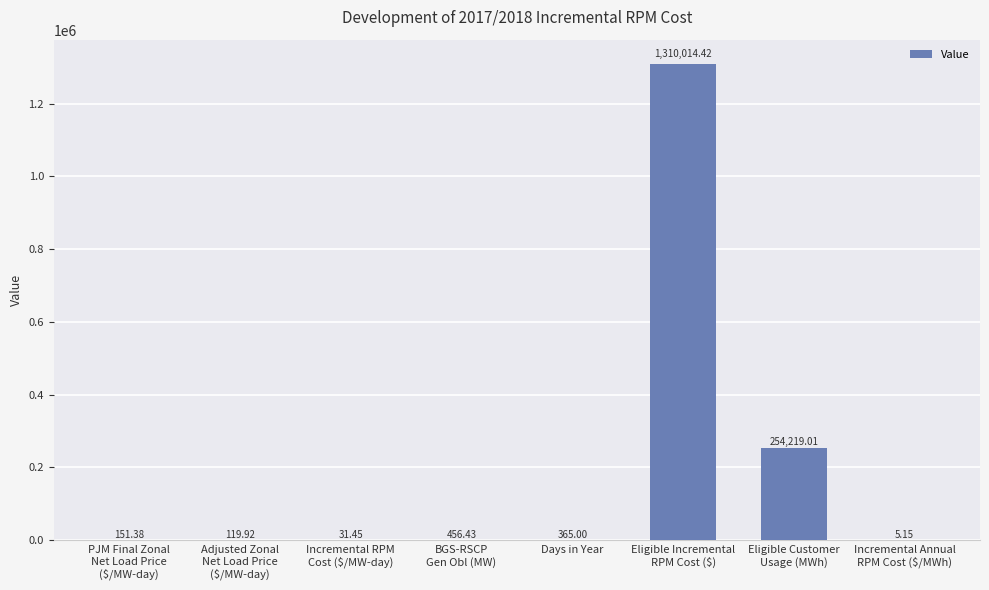

Where is the data nearest to the value 655009?

Eligible Customer
Usage (MWh)